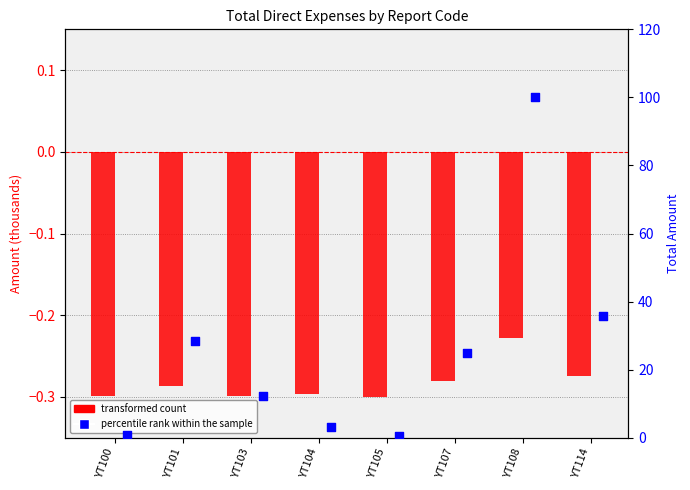

What are all the series names shown in the legend?

transformed count, percentile rank within the sample